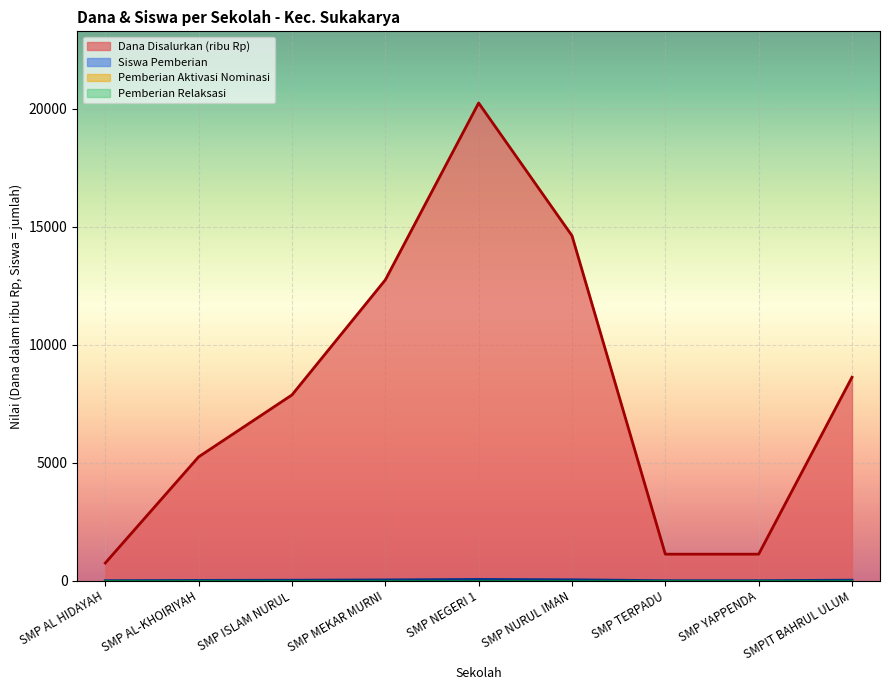

At which label does Siswa Pemberian reach its minimum?

SMP AL HIDAYAH